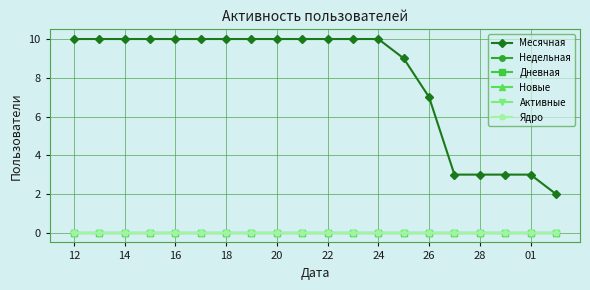

What are all the series names shown in the legend?

Месячная, Недельная, Дневная, Новые, Активные, Ядро